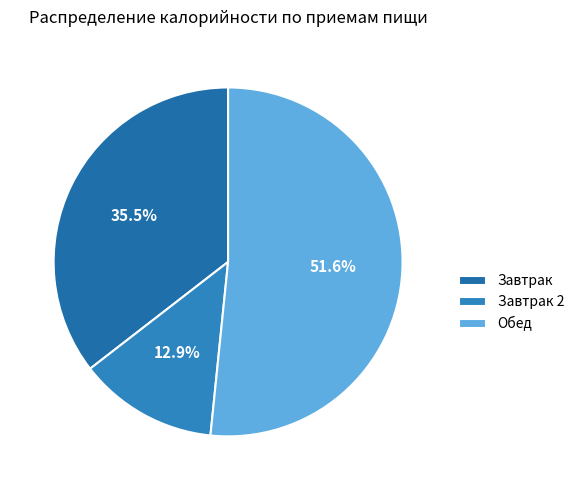

Does any single category account for the majority?

Yes